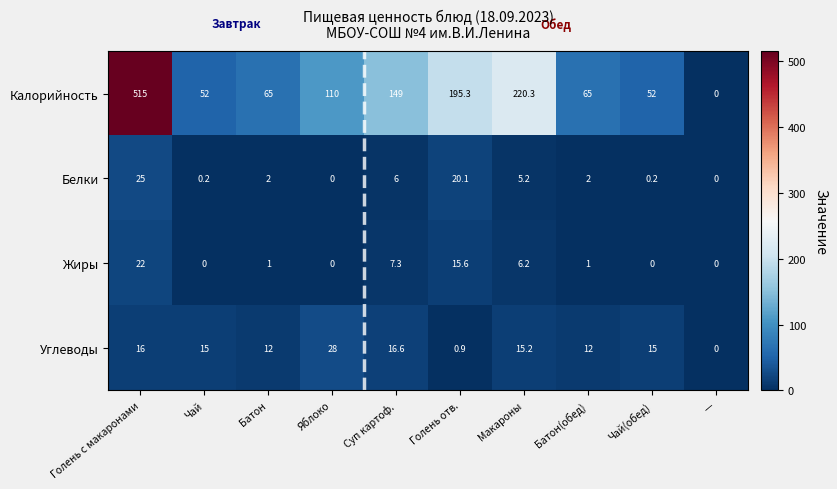

Which series has the widest spread of values?

Калорийность